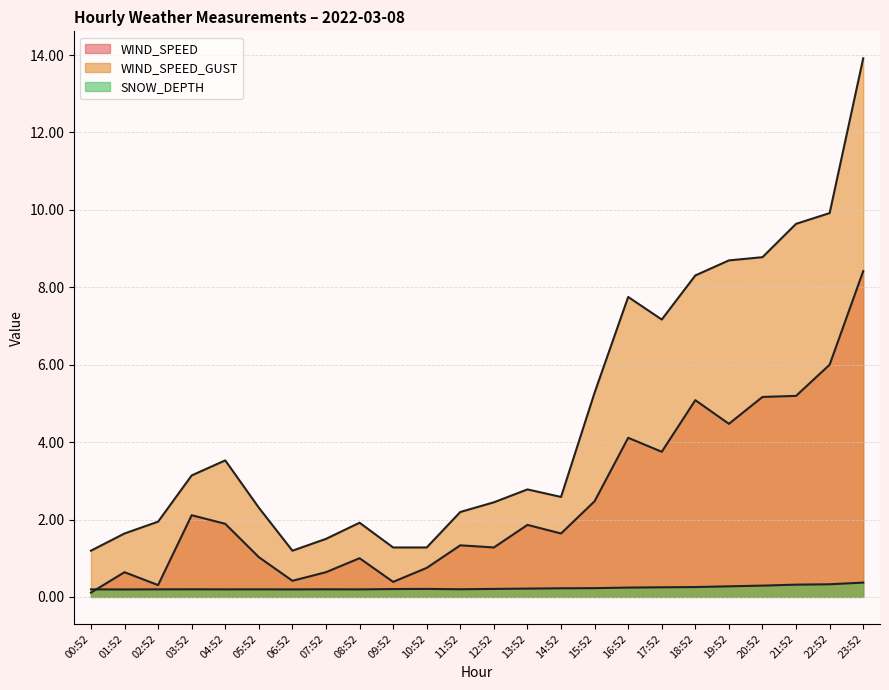

True or false: WIND_SPEED_GUST and SNOW_DEPTH cross at least once.

False